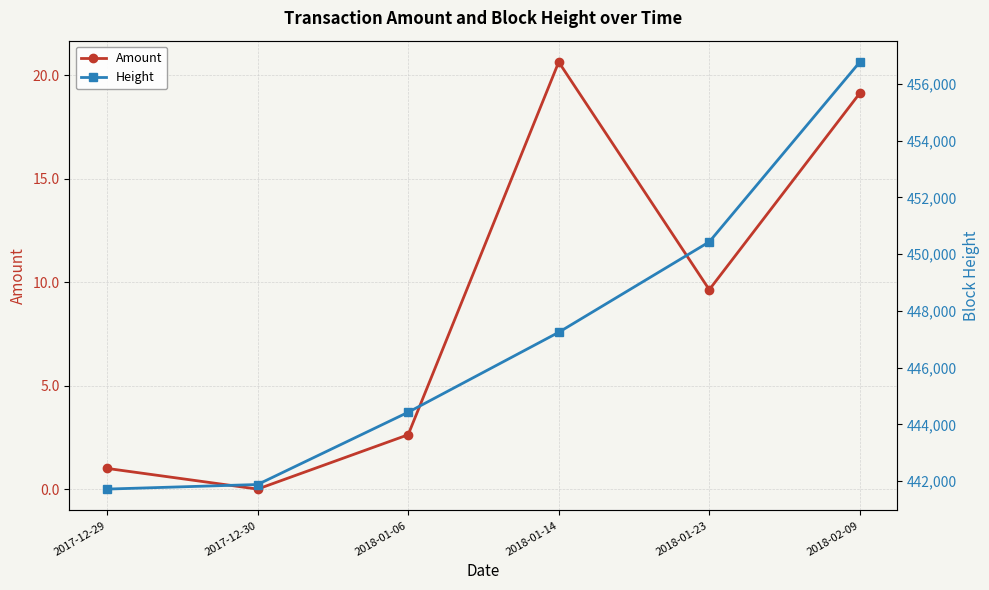

What is the label of the 3rd point from the left?

2018-01-06